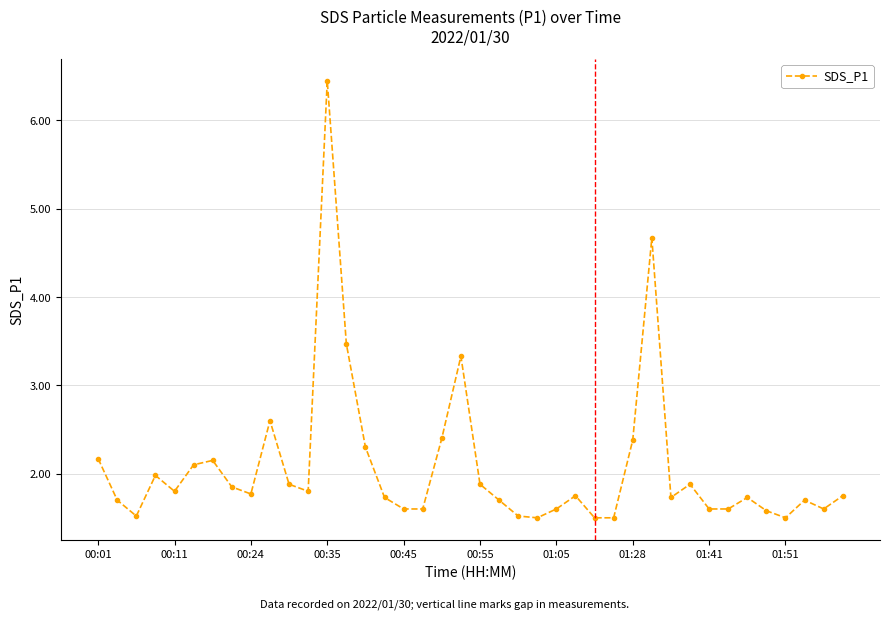

What is the value of the 29th point from the left?

2.4